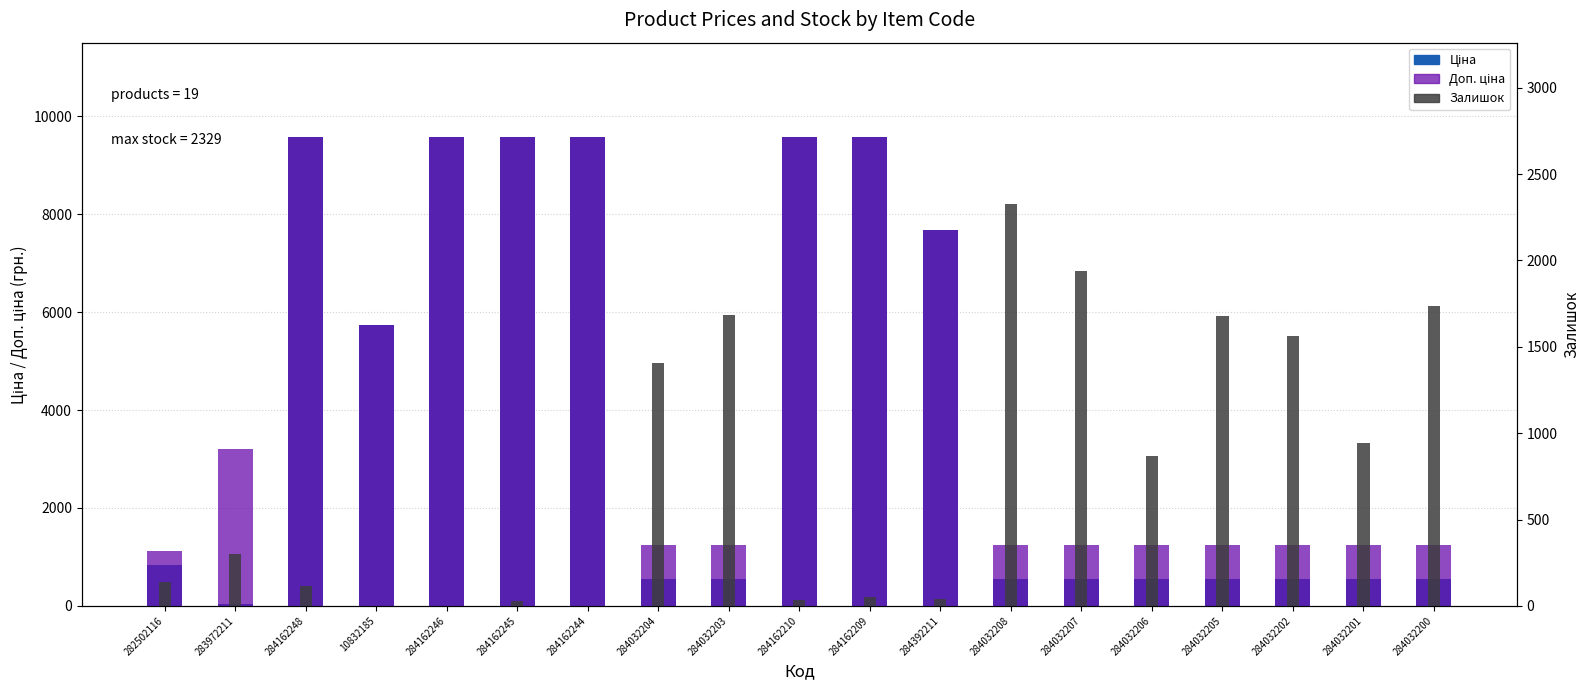

What is the minimum value for Ціна?

32.0